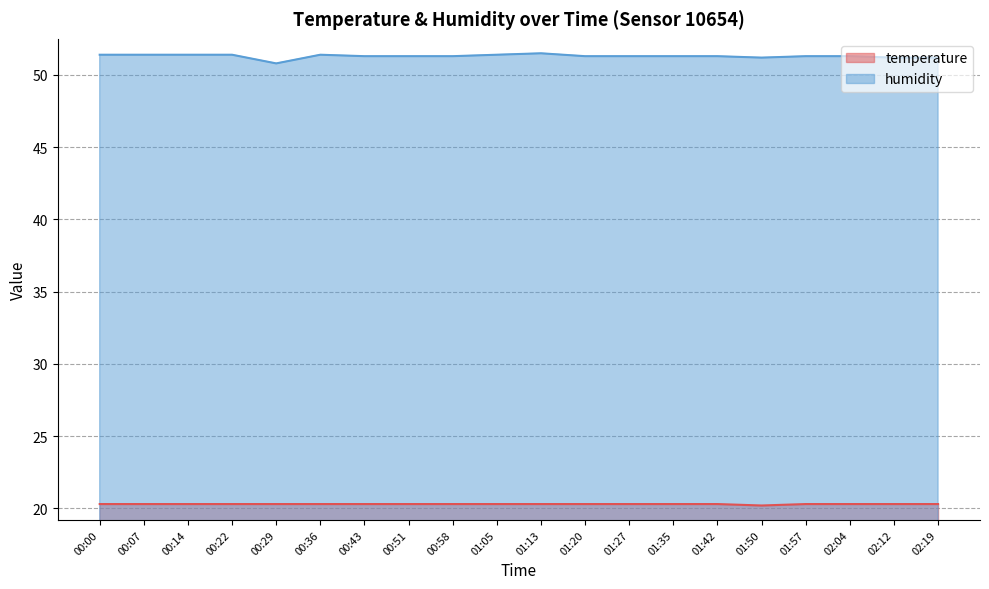

Between 00:58 and 00:43, which is larger?

00:58